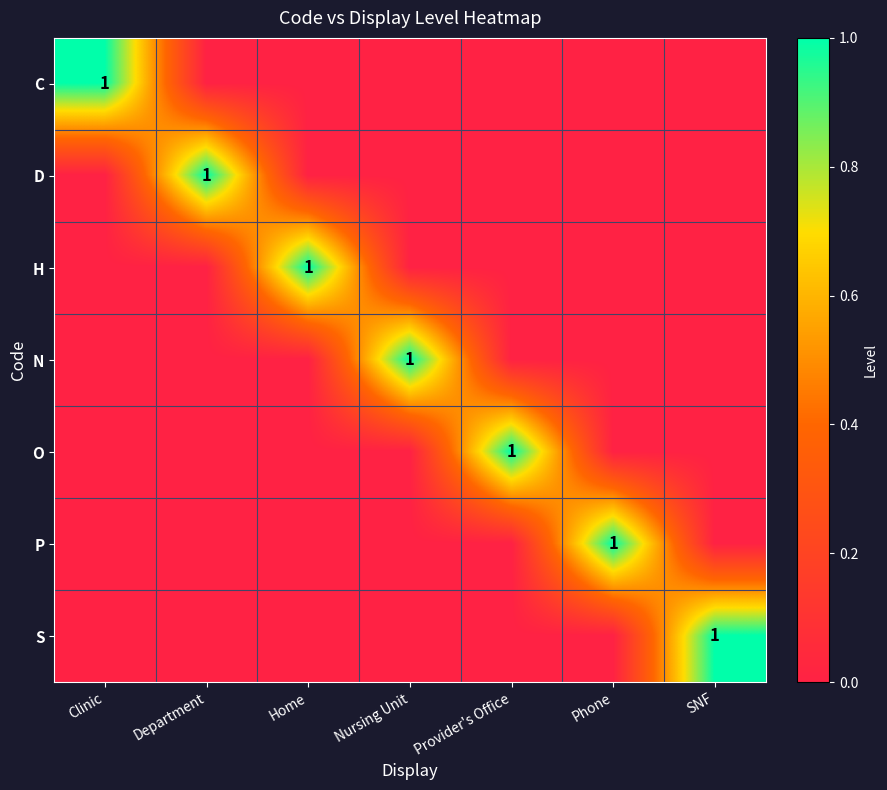

Count the number of data series in this chart.

7